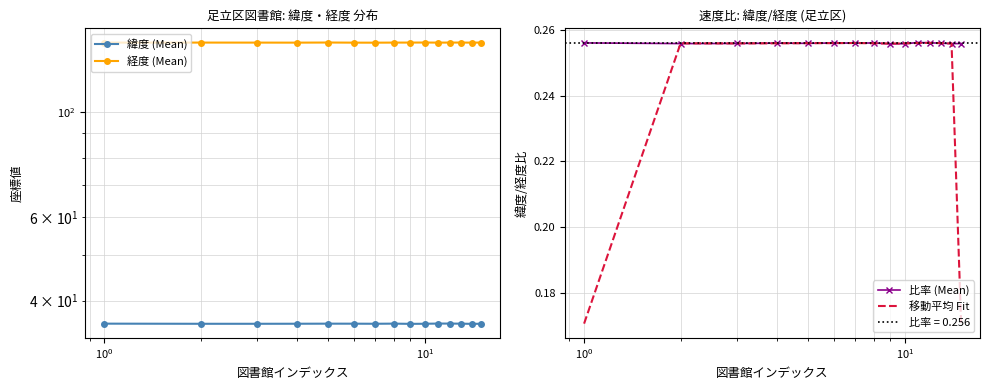

True or false: 経度 (Mean) has a value of 30.4 at 8.

False